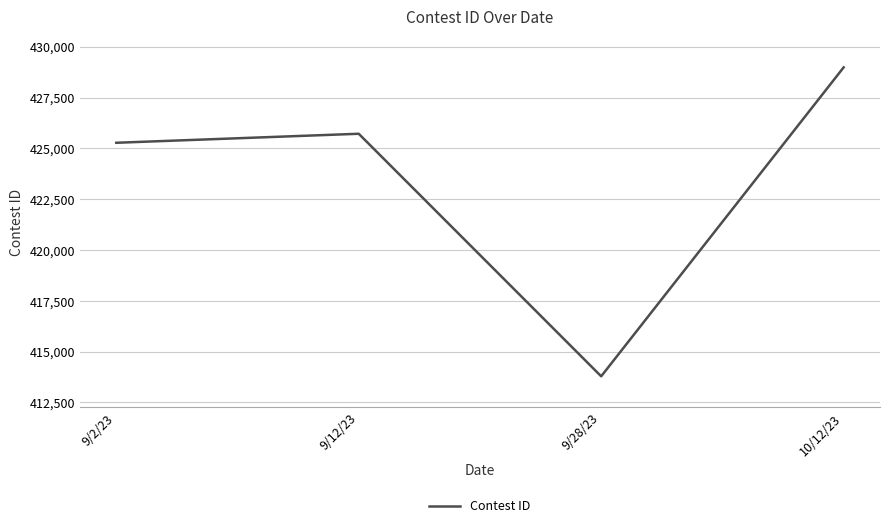

What is the difference between the maximum and minimum values?

15193